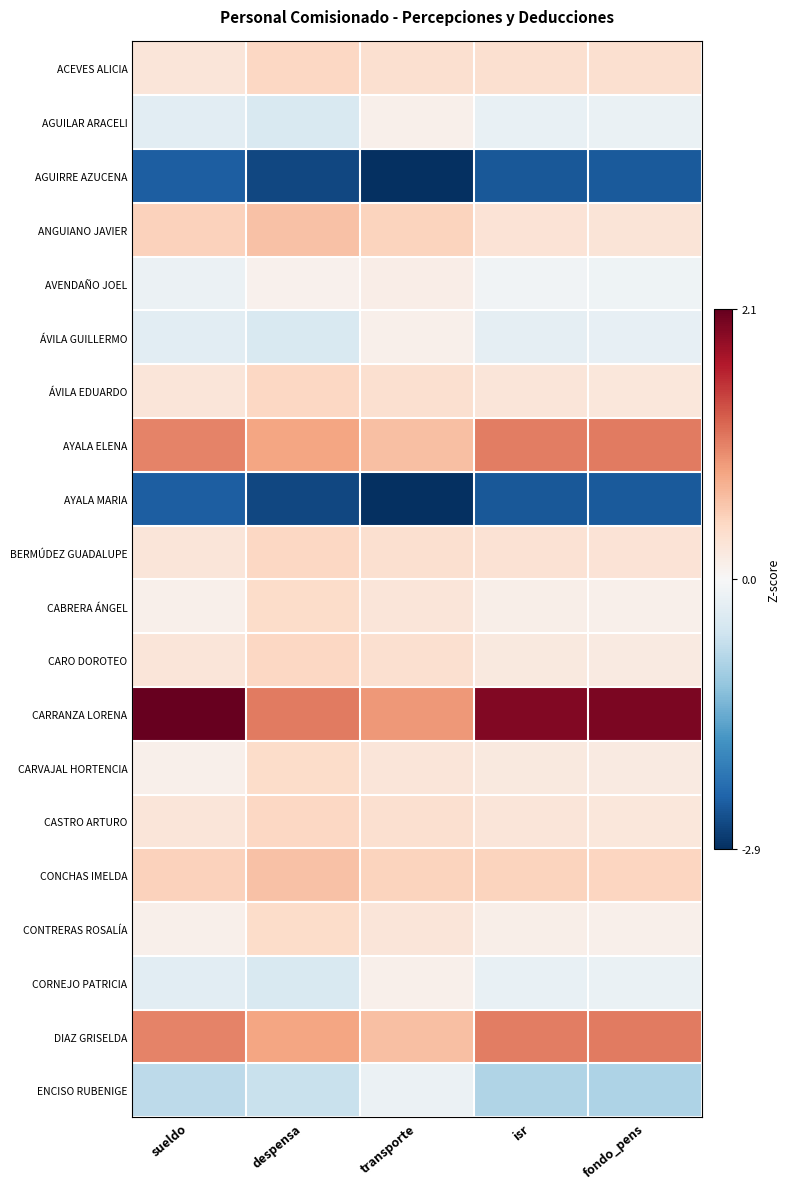

Count the number of data series in this chart.

20